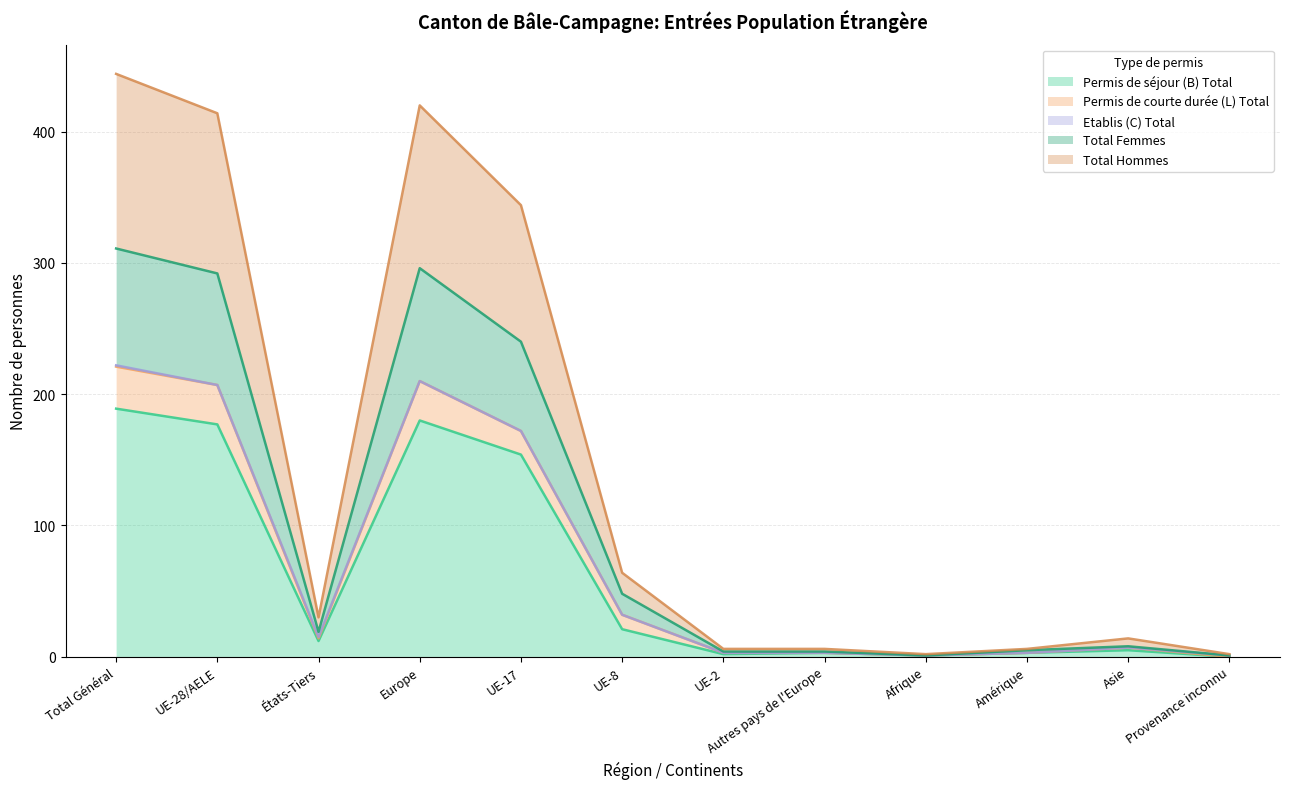

What is the maximum value for Permis de séjour (B) Total?

189